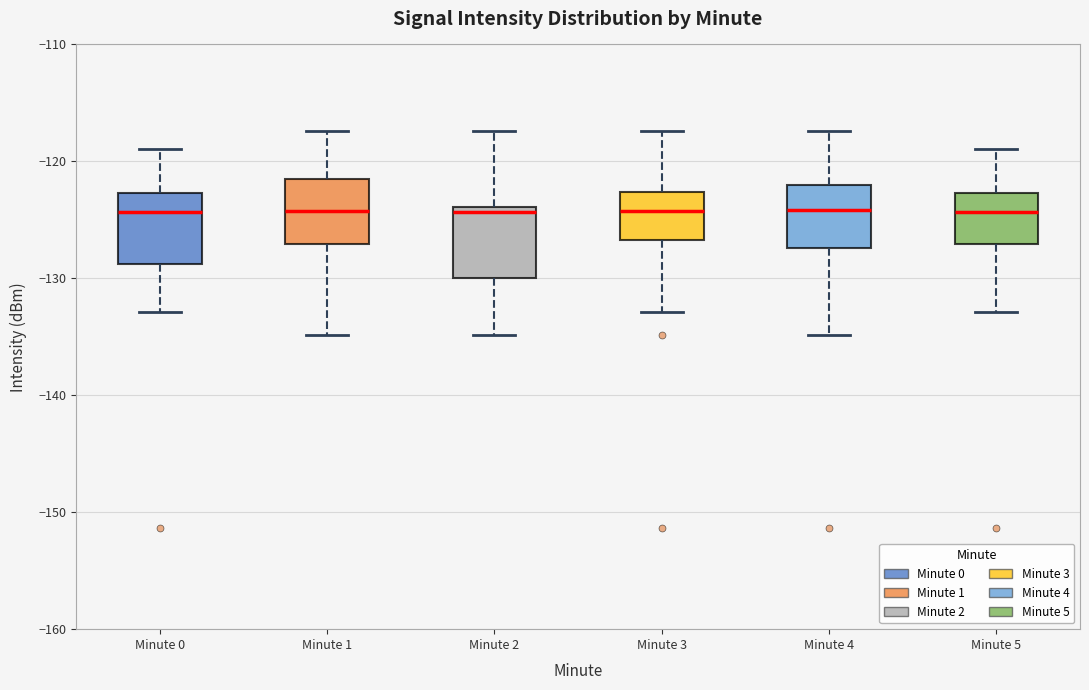

Where does the upper whisker of the box for Minute 2 end on the y-axis? The values are not printed on the chart, so give them approximately, as read against the axis.

-117